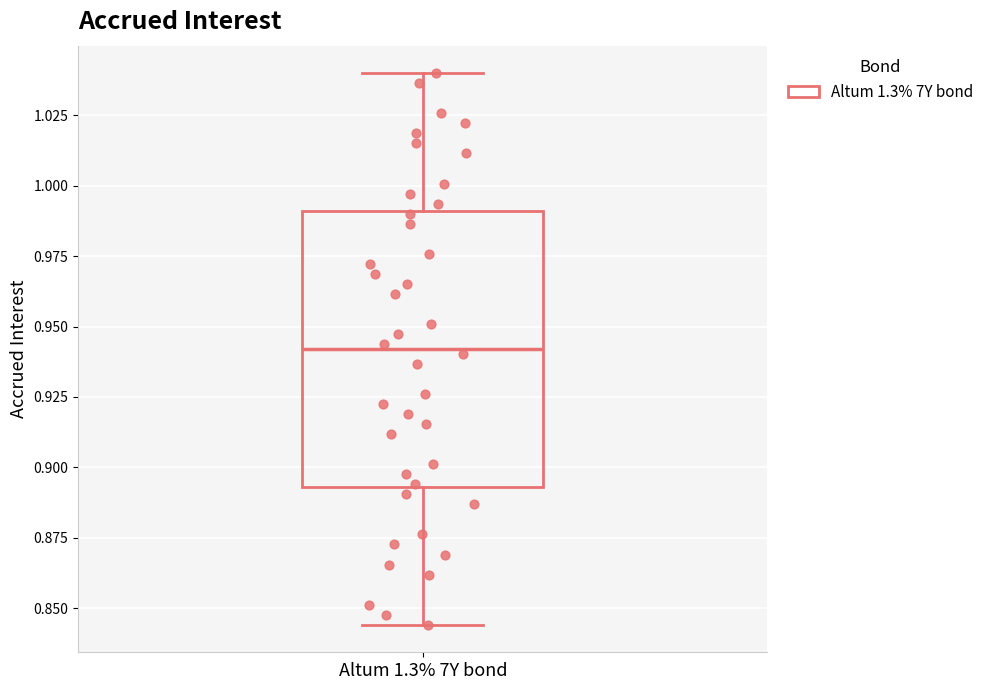

Transcribe this box plot: give where the median line is, the range the box spans, and where the two whiskers end, as read against the y-axis. The values are not printed on the chart, so give them approximately, as read against the axis.

median 0.940, box 0.895 to 0.990, whiskers 0.845 to 1.040